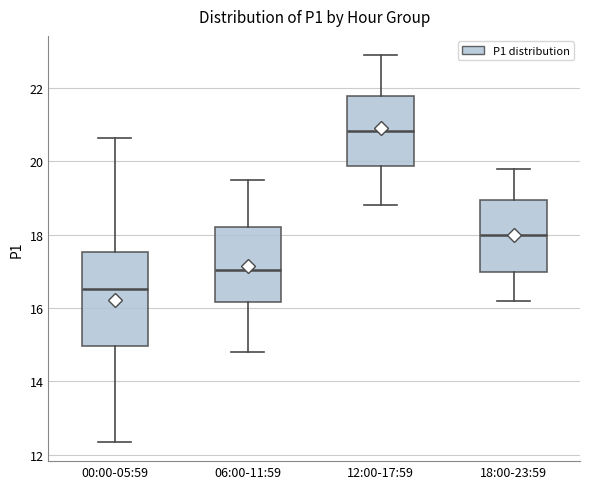

Where does the lower whisker of the box for 12:00-17:59 end on the y-axis? The values are not printed on the chart, so give them approximately, as read against the axis.

18.8